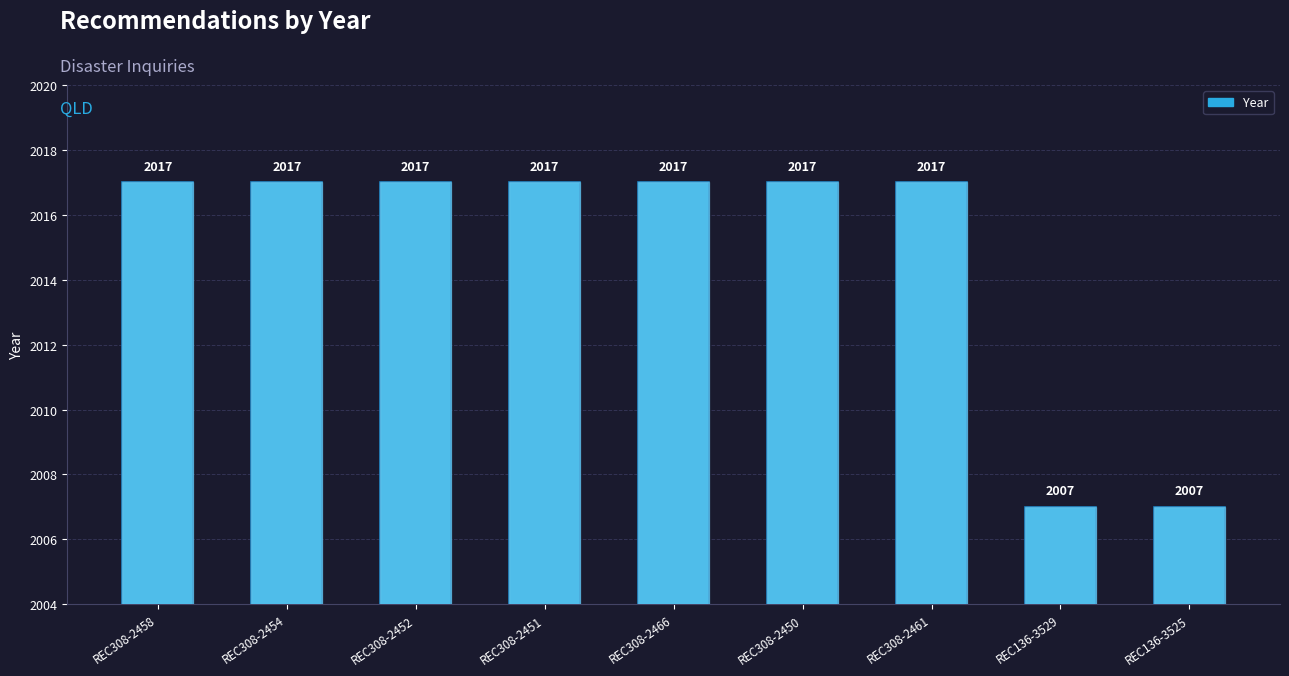

Reading right to left, transcribe all the data shown in this chart.

REC136-3525=2007	REC136-3529=2007	REC308-2461=2017	REC308-2450=2017	REC308-2466=2017	REC308-2451=2017	REC308-2452=2017	REC308-2454=2017	REC308-2458=2017